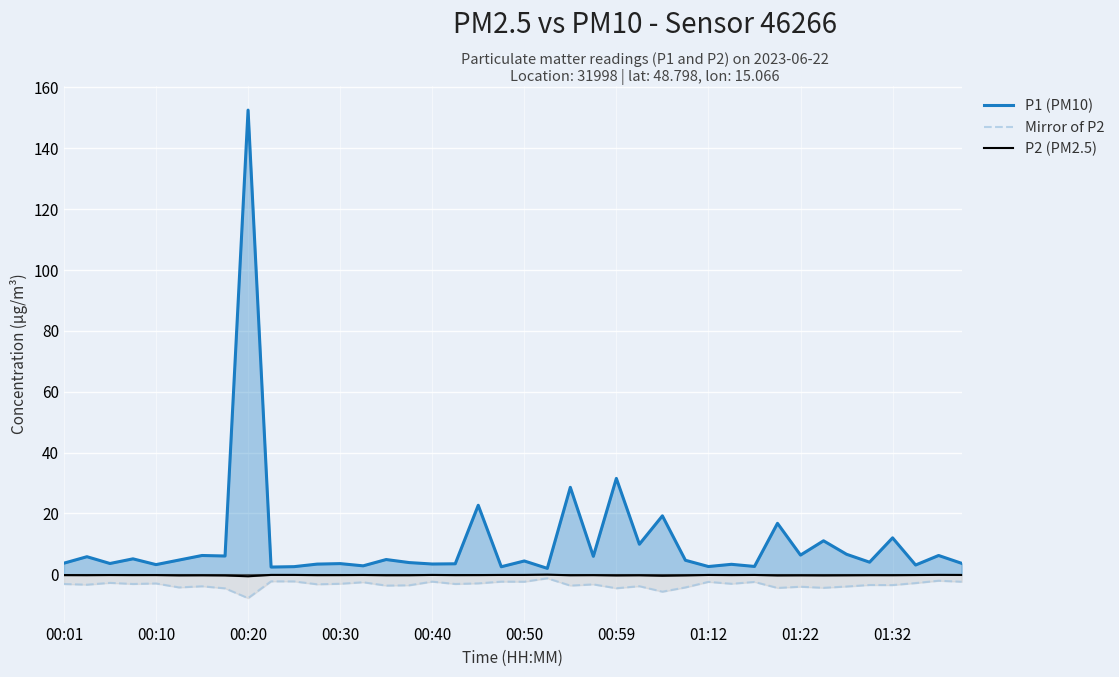

True or false: P2 (PM2.5) and Mirror of P2 intersect in this chart.

False